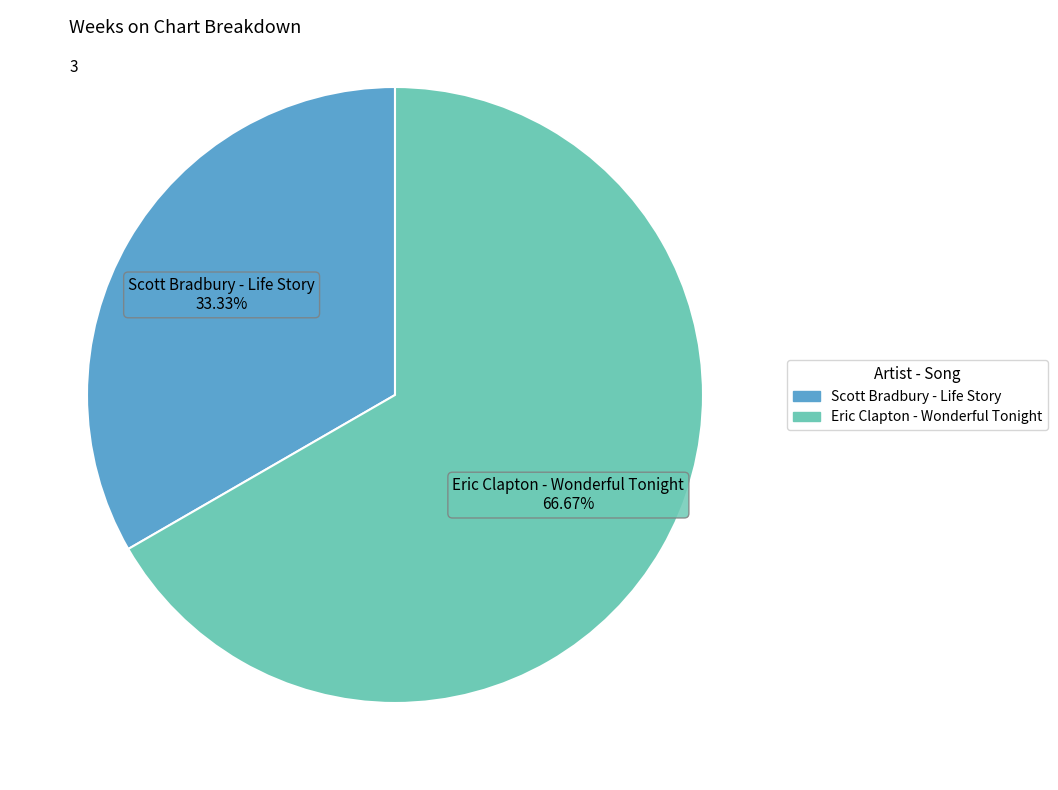

To the nearest percent, what is the combined percentage of Scott Bradbury - Life Story and Eric Clapton - Wonderful Tonight?

100%